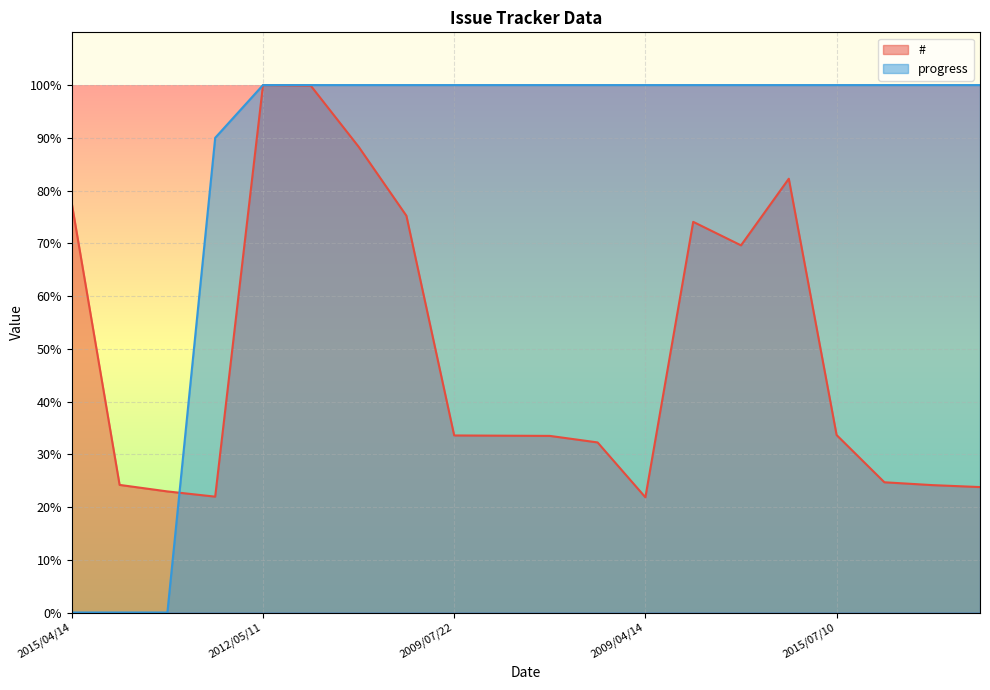

What is the total value across all series at 2009/07/22?

133.6